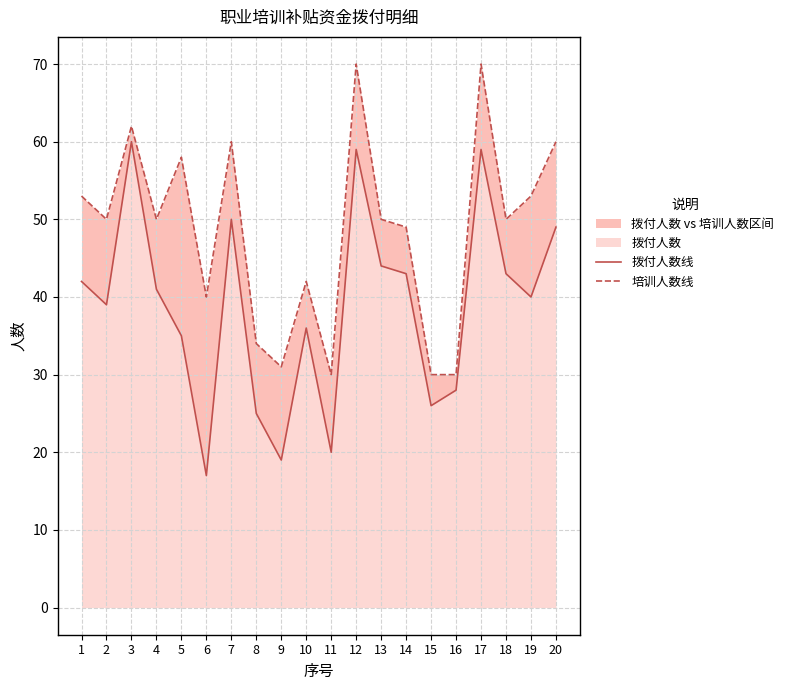

List the labels in order of 培训人数线 value, smallest first.

11, 15, 16, 9, 8, 6, 10, 14, 2, 4, 13, 18, 1, 19, 5, 7, 20, 3, 12, 17